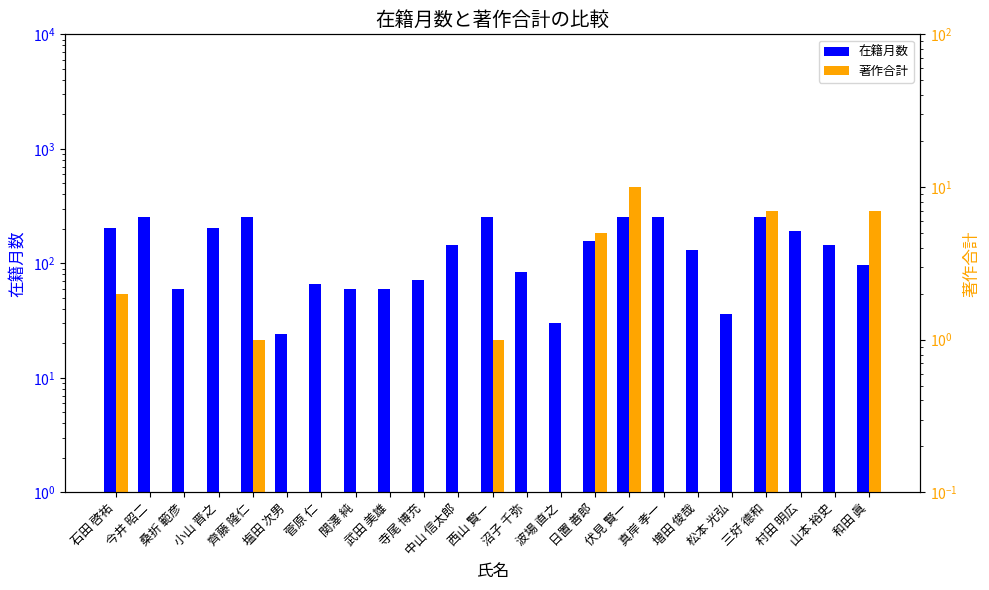

Which category has the highest value in the 著作合計 series?

伏見 賢一